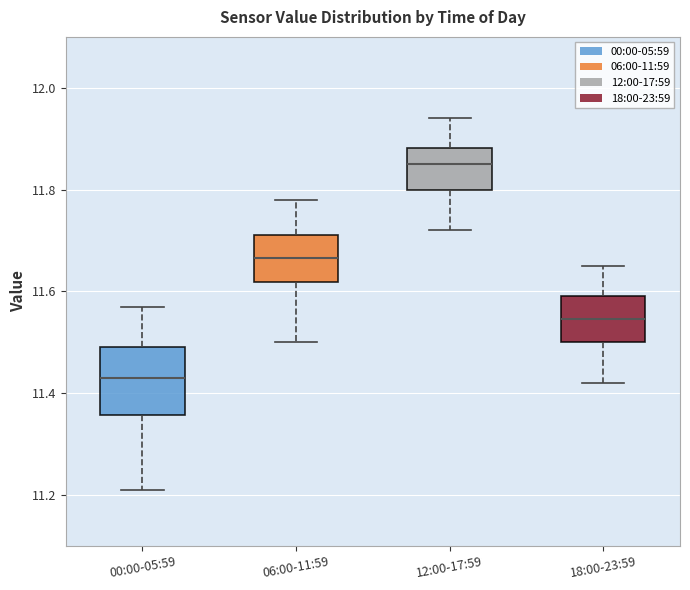

Reading left to right, transcribe this box plot: for each box, give where its median line is, the range the box spans, and where its two whiskers end, as read against the y-axis. The values are not printed on the chart, so give them approximately, as read against the axis.

00:00-05:59: median 11.44, box 11.36 to 11.50, whiskers 11.22 to 11.58
06:00-11:59: median 11.66, box 11.62 to 11.72, whiskers 11.50 to 11.78
12:00-17:59: median 11.86, box 11.80 to 11.88, whiskers 11.72 to 11.94
18:00-23:59: median 11.54, box 11.50 to 11.60, whiskers 11.42 to 11.66